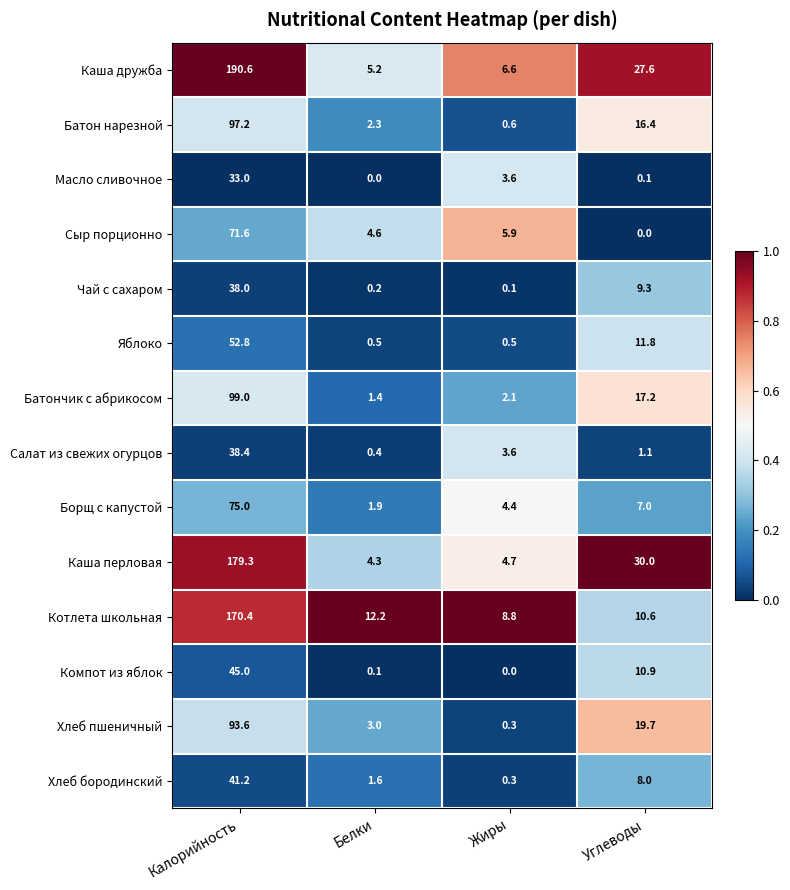

Which series has the widest spread of values?

Каша дружба